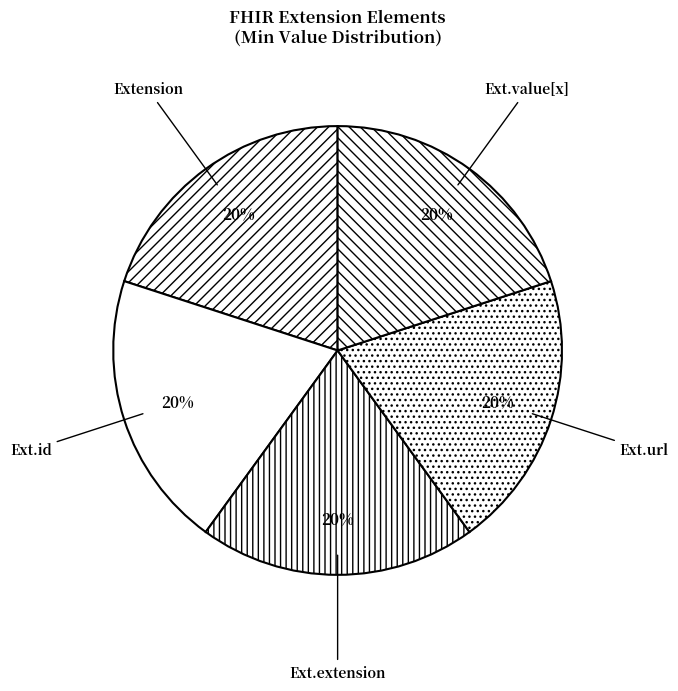

Count the number of slices in the pie.

5